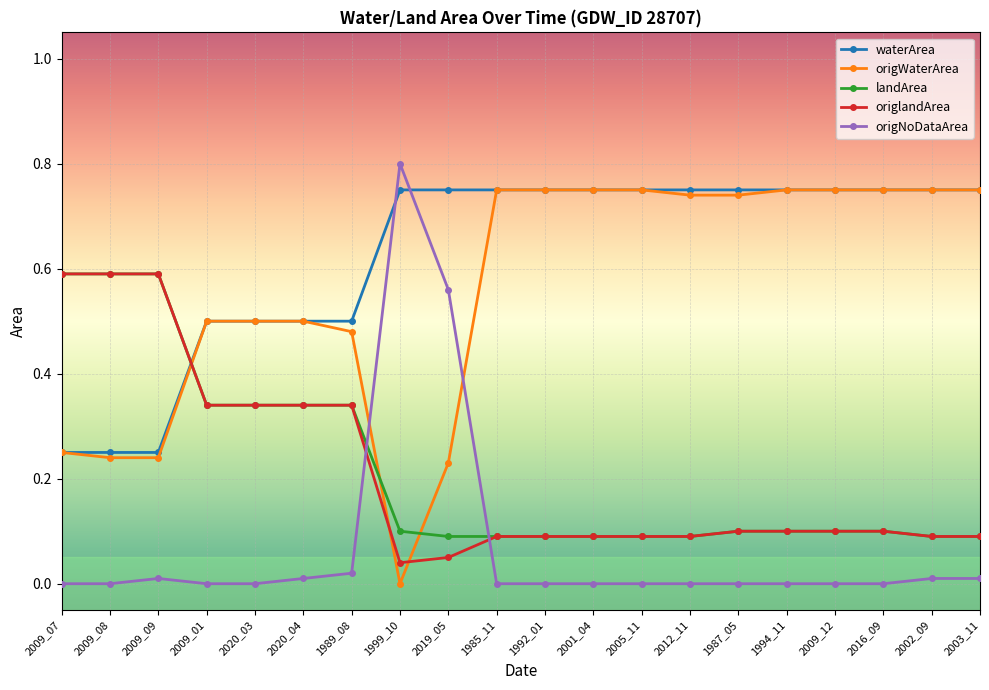

After their last crossing, which series has the higher values: origNoDataArea or landArea?

landArea